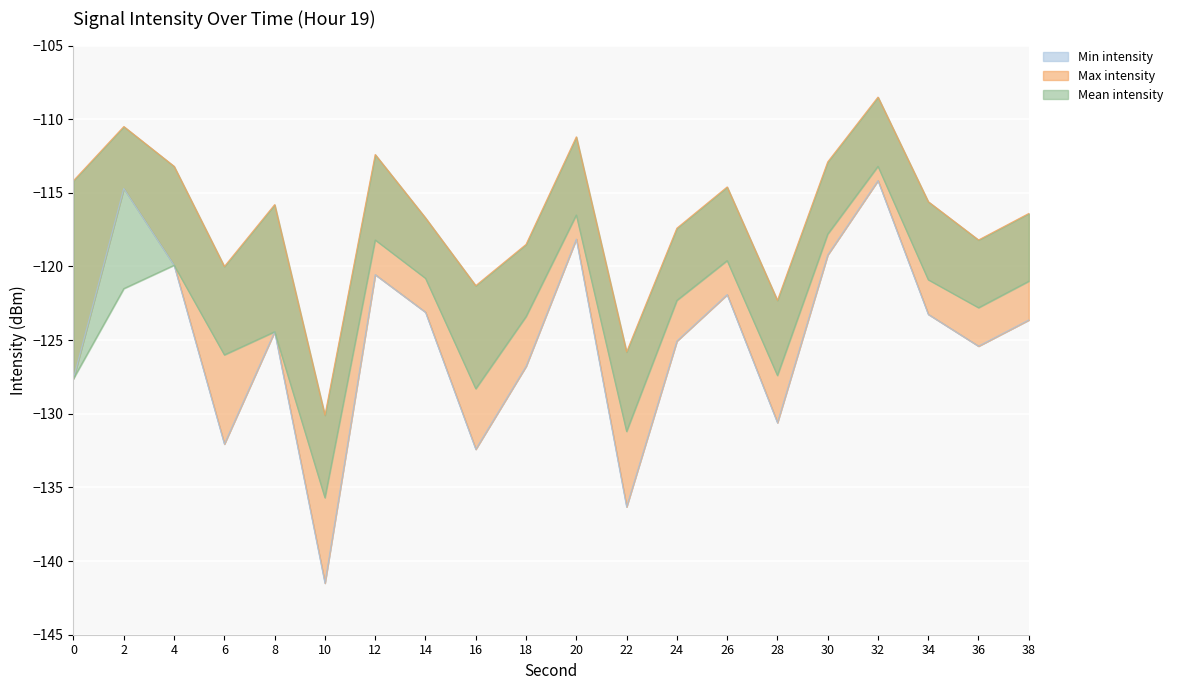

List the series in order of their overall mean, lowest first.

Min intensity, Mean intensity, Max intensity